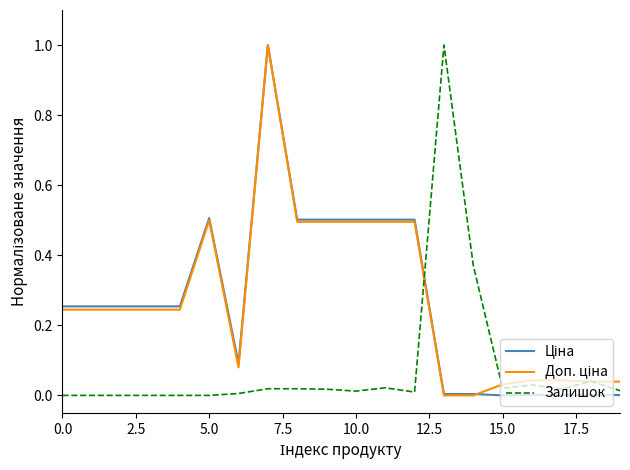

What is the maximum value shown in the chart?

1.0